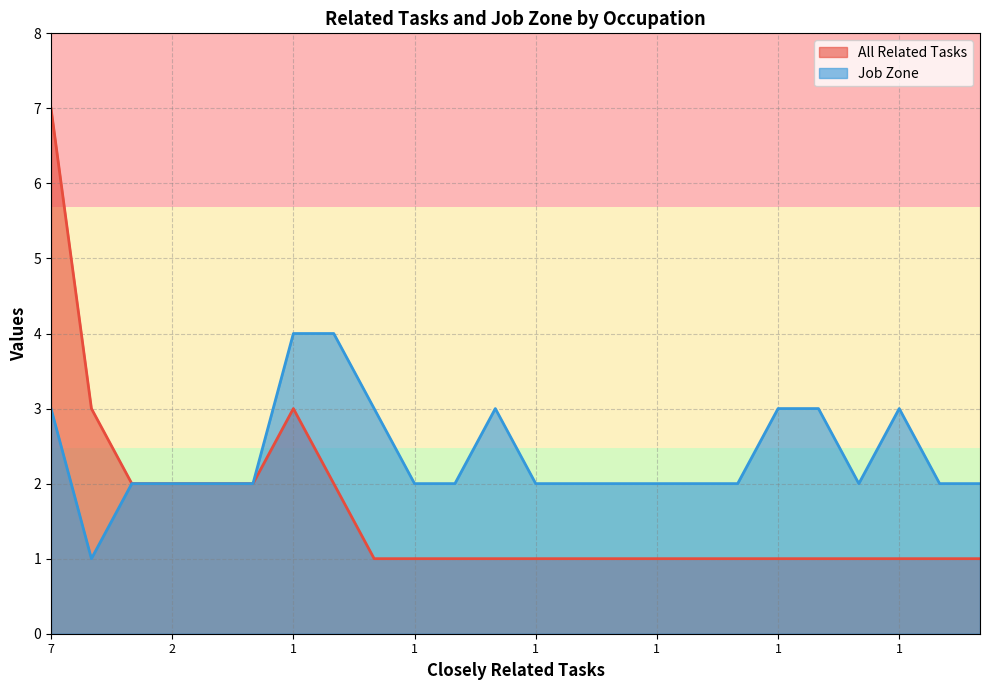

The Job Zone series shows 3 at Food Batchmakers. True or false?

False